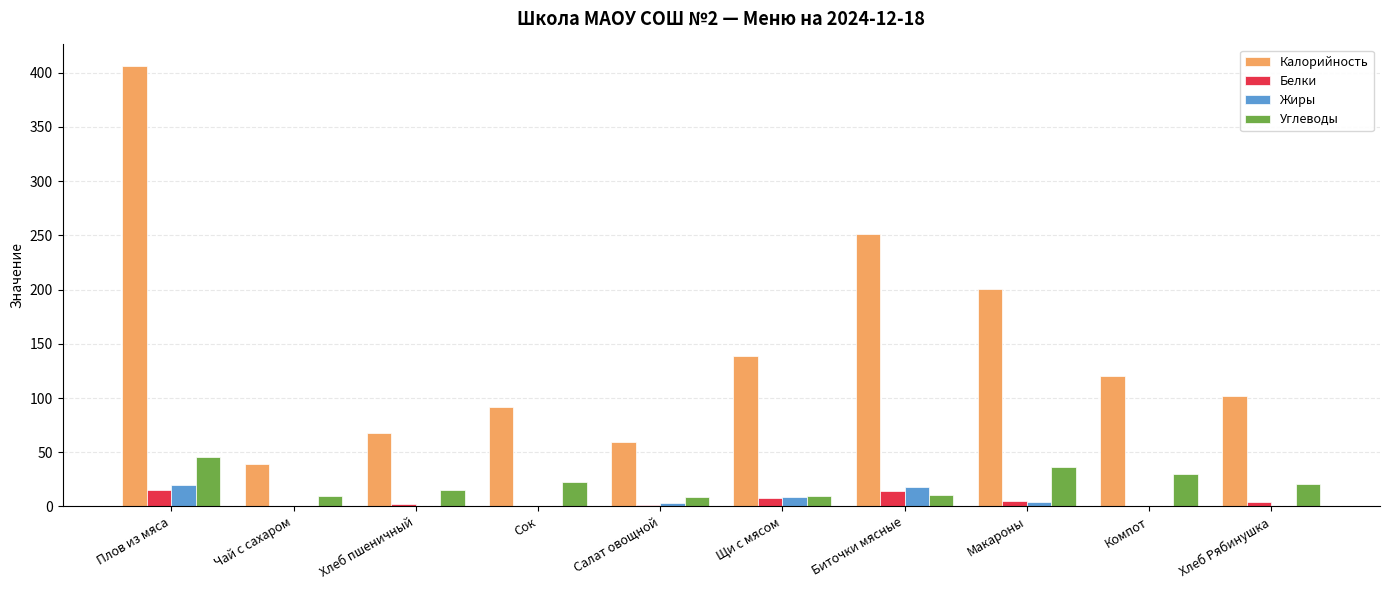

How many groups of bars are there?

10